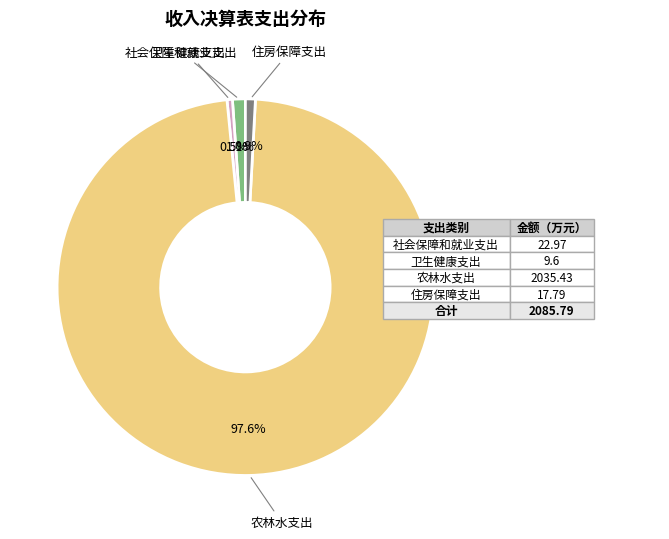

Which has a higher value, 农林水支出 or 社会保障和就业支出?

农林水支出